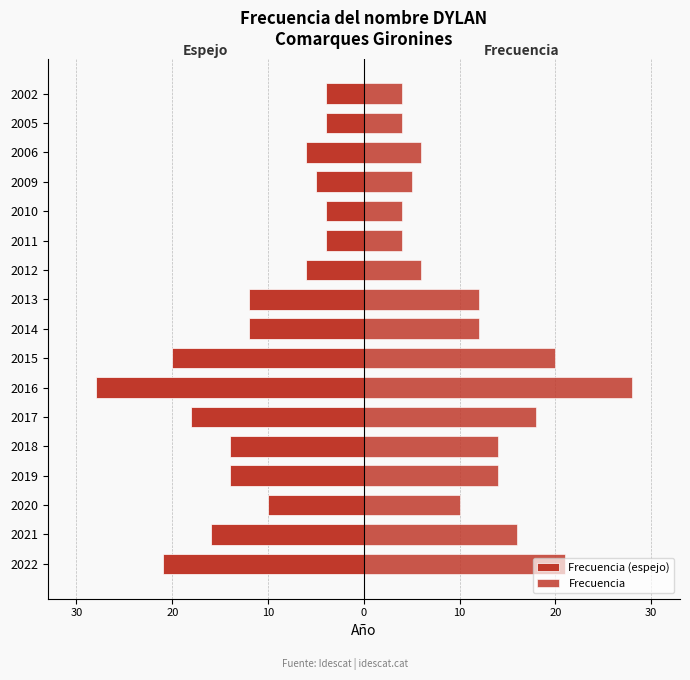

Is the value of Frecuencia (espejo) at 2011 greater than the value of Frecuencia at 2017?

No